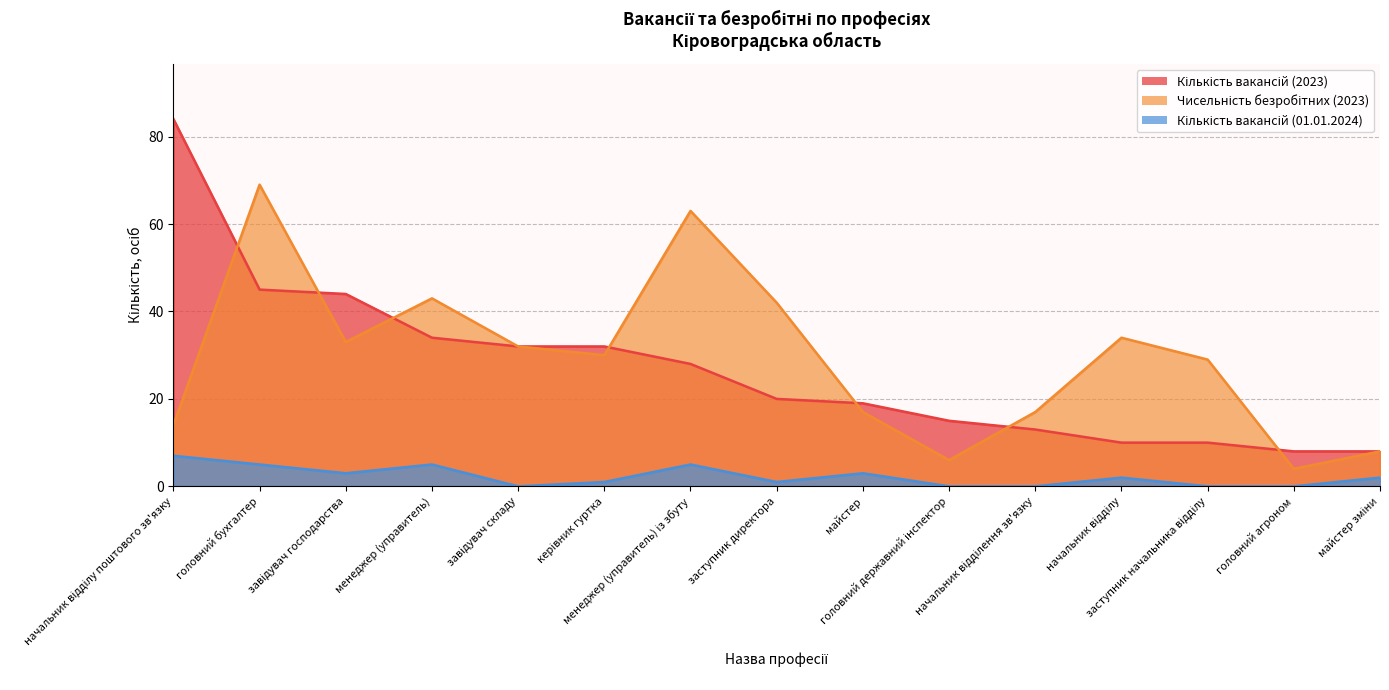

Reading left to right, transcribe all the data shown in this chart.

Кількість вакансій (2023): начальник відділу поштового зв'язку=84	головний бухгалтер=45	завідувач господарства=44	менеджер (управитель)=34	завідувач складу=32	керівник гуртка=32	менеджер (управитель) із збуту=28	заступник директора=20	майстер=19	головний державний інспектор=15	начальник відділення зв'язку=13	начальник відділу=10	заступник начальника відділу=10	головний агроном=8	майстер зміни=8
Чисельність безробітних (2023): начальник відділу поштового зв'язку=14	головний бухгалтер=69	завідувач господарства=33	менеджер (управитель)=43	завідувач складу=32	керівник гуртка=30	менеджер (управитель) із збуту=63	заступник директора=42	майстер=17	головний державний інспектор=6	начальник відділення зв'язку=17	начальник відділу=34	заступник начальника відділу=29	головний агроном=4	майстер зміни=8
Кількість вакансій (01.01.2024): начальник відділу поштового зв'язку=7	головний бухгалтер=5	завідувач господарства=3	менеджер (управитель)=5	завідувач складу=0	керівник гуртка=1	менеджер (управитель) із збуту=5	заступник директора=1	майстер=3	головний державний інспектор=0	начальник відділення зв'язку=0	начальник відділу=2	заступник начальника відділу=0	головний агроном=0	майстер зміни=2